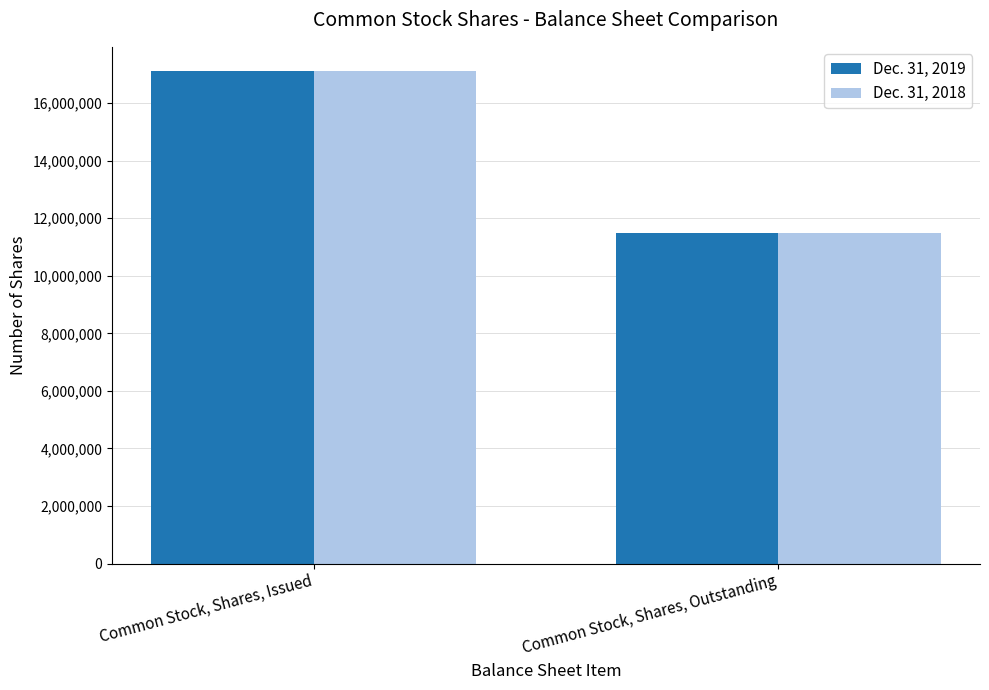

Reading left to right, transcribe all the data shown in this chart.

Dec. 31, 2019: 17100726	11468996
Dec. 31, 2018: 17100726	11468996